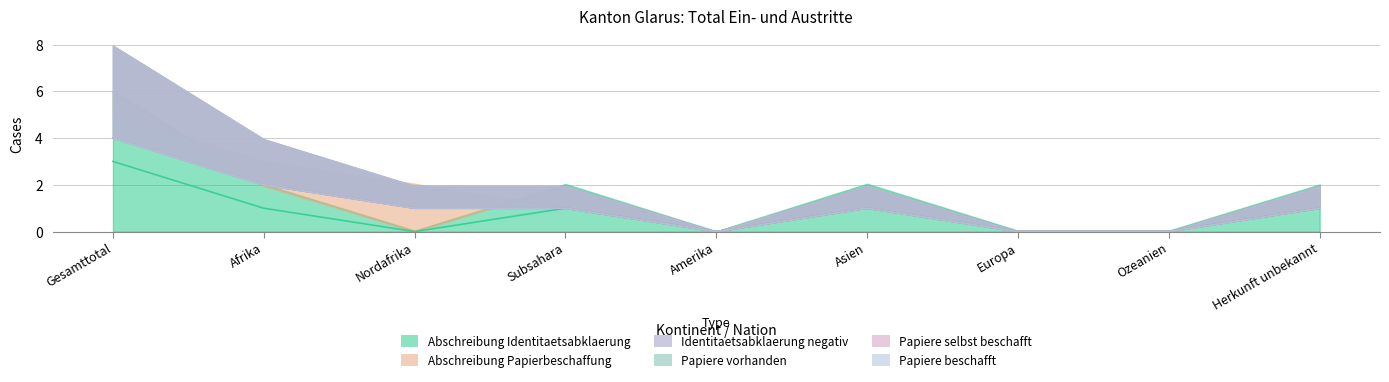

Between Nordafrika and Ozeanien, which is larger?

Nordafrika